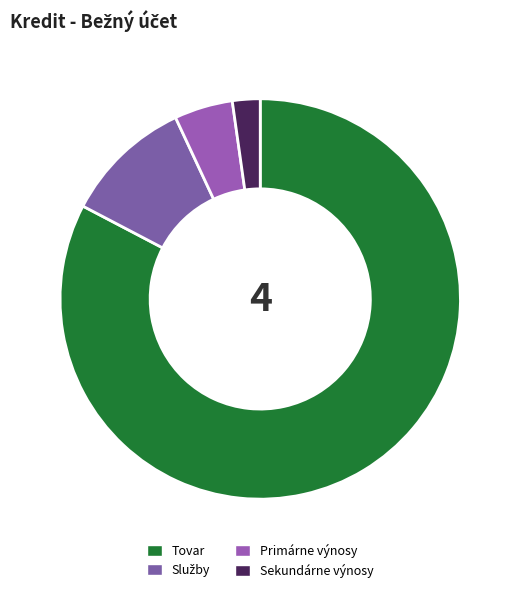

What percentage is the Primárne výnosy slice, to the nearest percent?

5%